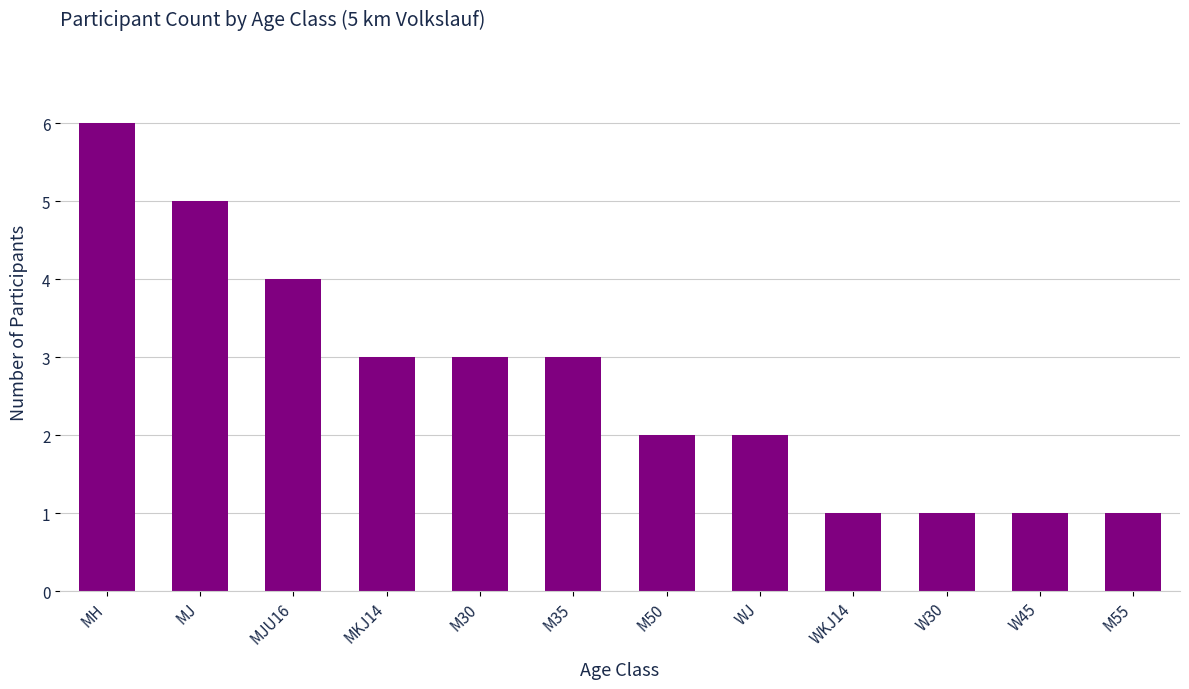

What is the label of the 2nd bar from the right?

W45